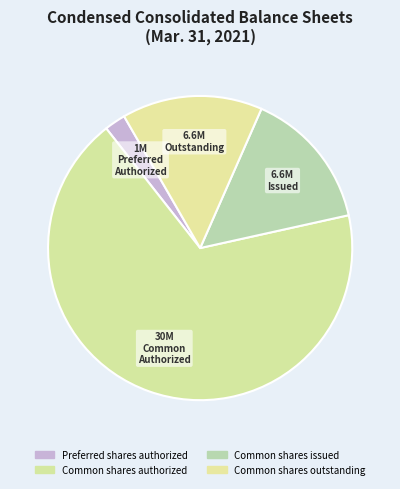

Is the sum of Common shares authorized and Common shares issued greater than half?

Yes